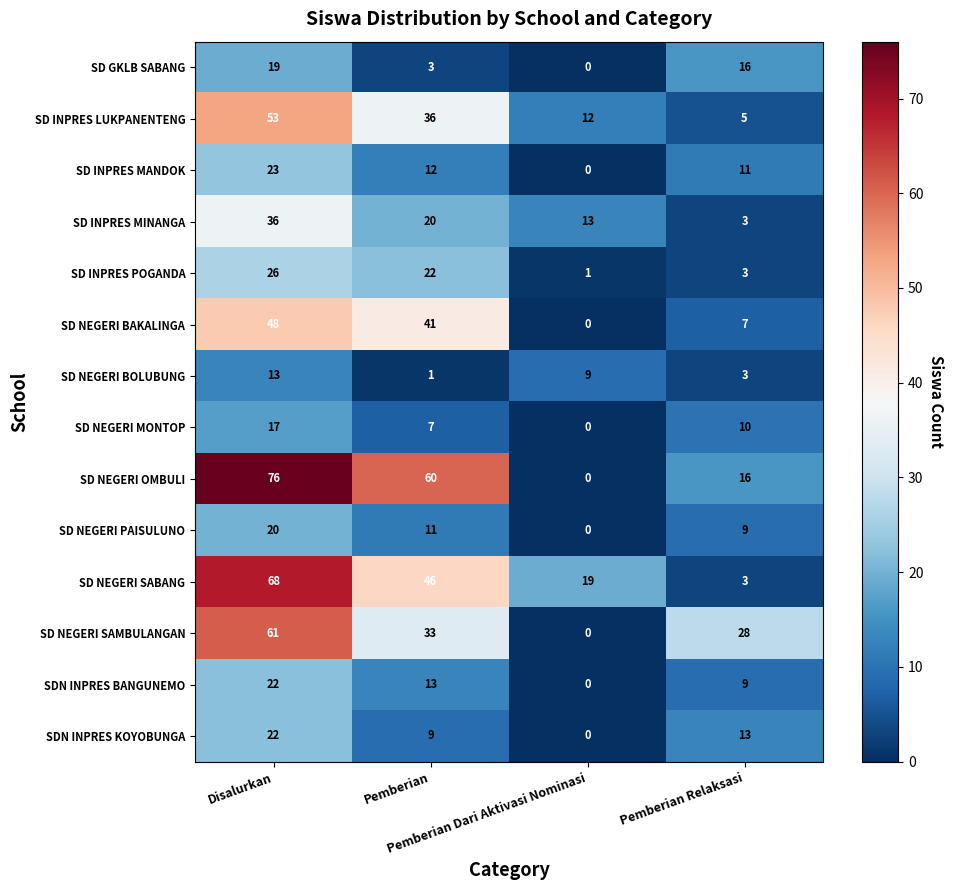

How many distinct data groups are displayed?

14